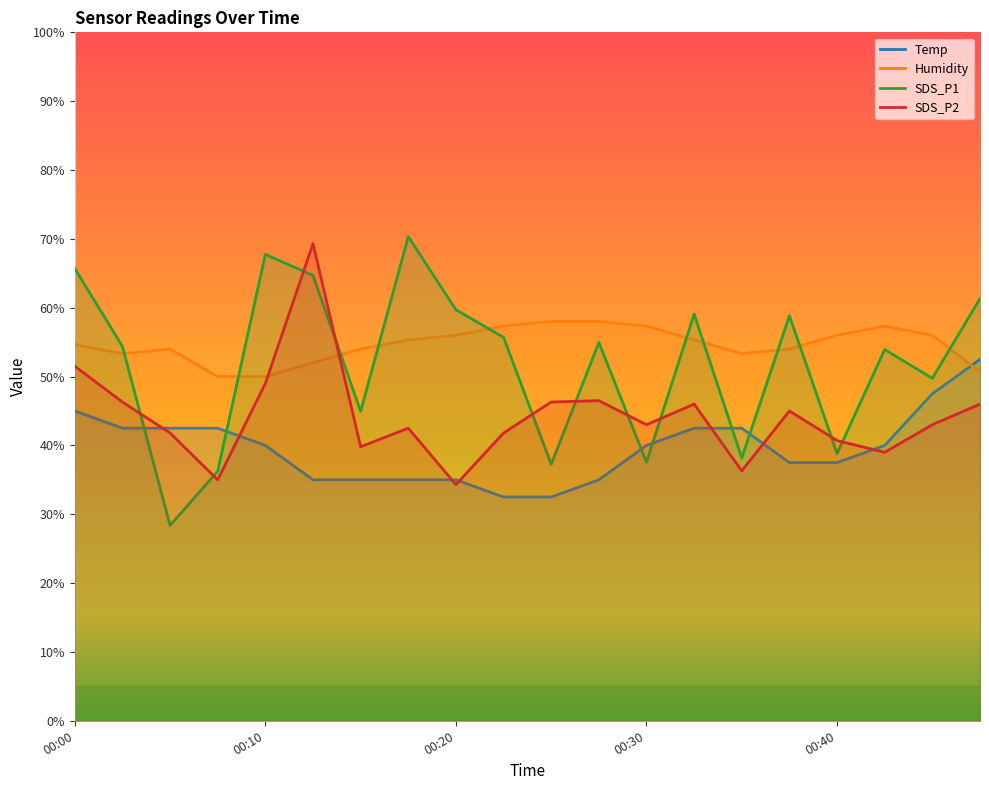

In Humidity, how many points are lower than both neighbors (excluding endpoints)?

2